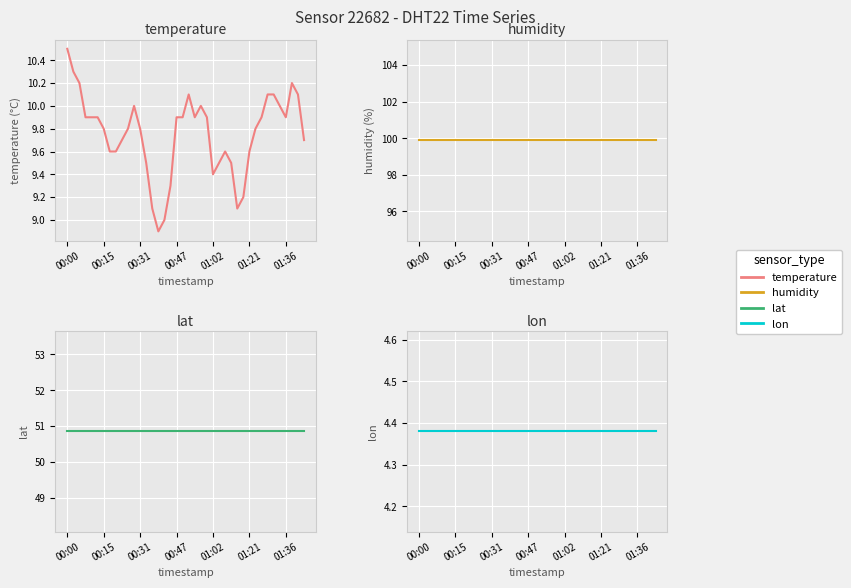

True or false: temperature and lat cross at least once.

False